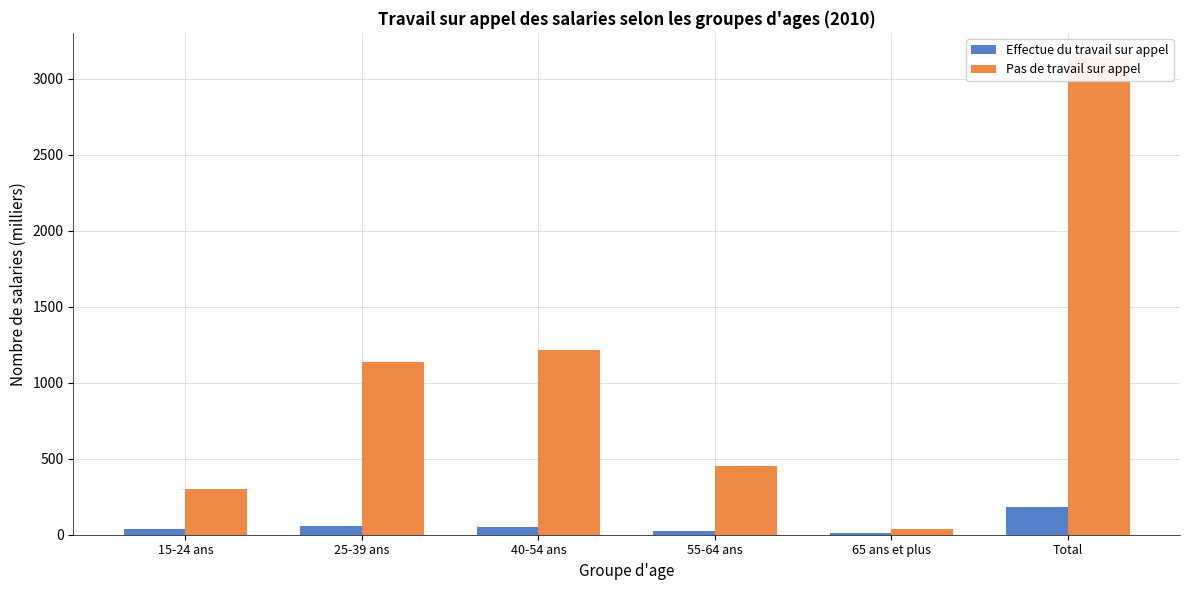

Reading left to right, transcribe all the data shown in this chart.

Effectue du travail sur appel: 15-24 ans=37.9	25-39 ans=58.4	40-54 ans=52.8	55-64 ans=25.6	65 ans et plus=10.4	Total=185.1
Pas de travail sur appel: 15-24 ans=303.5	25-39 ans=1133.9	40-54 ans=1218.3	55-64 ans=451.0	65 ans et plus=38.4	Total=3145.1